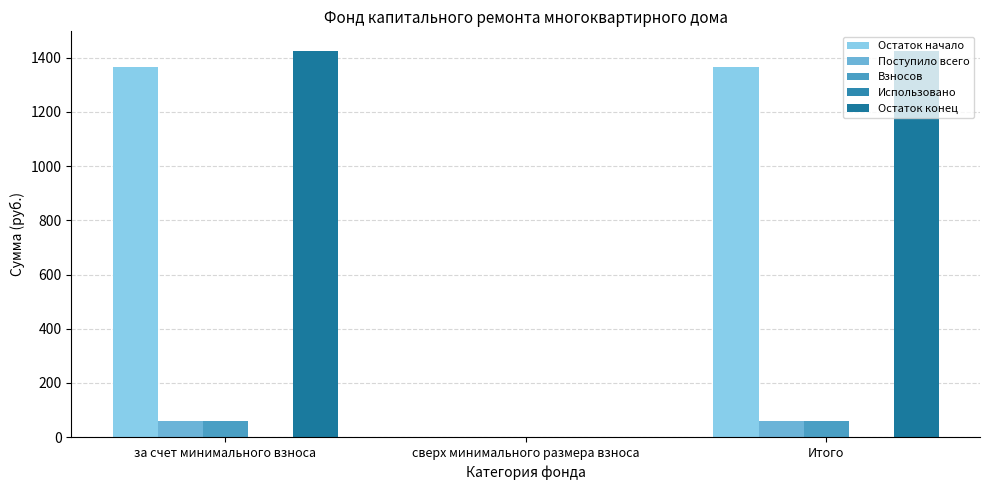

The value of Остаток конец at Итого is 1425.6. True or false?

True